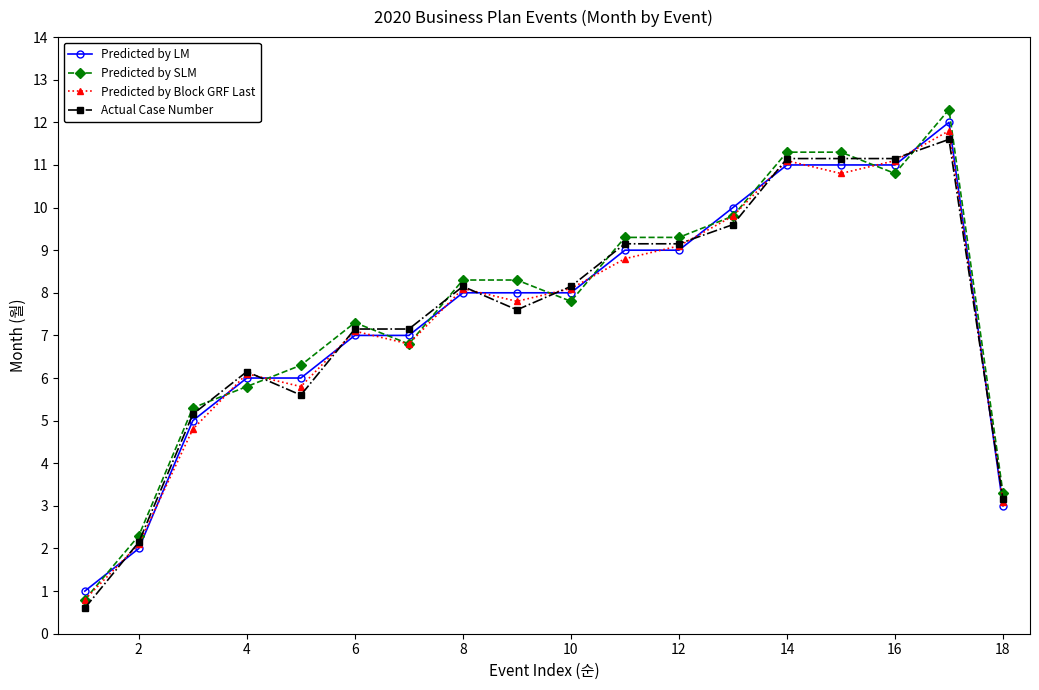

What is the lowest value of the Predicted by SLM series?

0.8